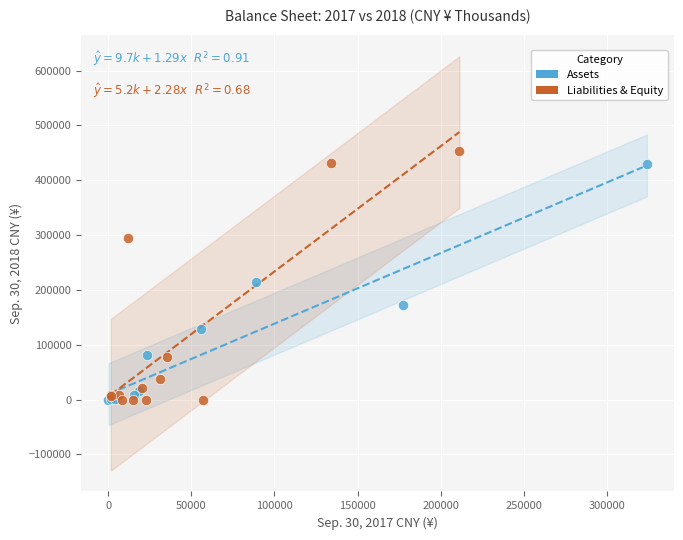

Which series reaches the maximum Y coordinate?

Liabilities & Equity